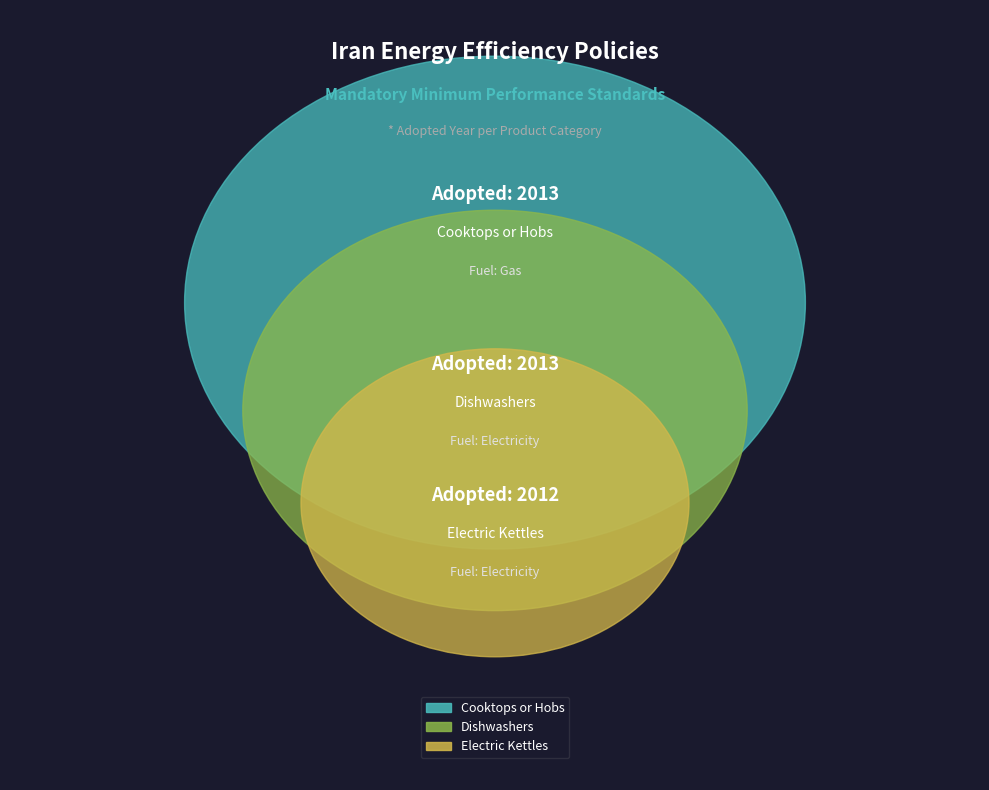

What is the change in value from Dishwashers (ISIRI 16163) to Electric Kettles (ISIRI 7875)?

-1